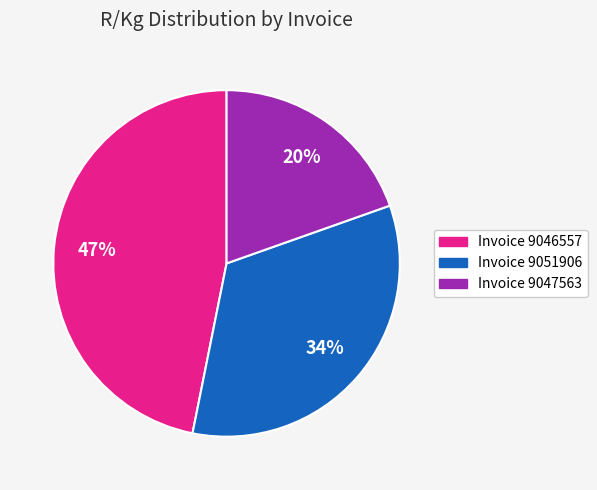

Approximately how many times larger is the value at Invoice 9046557 compared to Invoice 9047563?

2.4